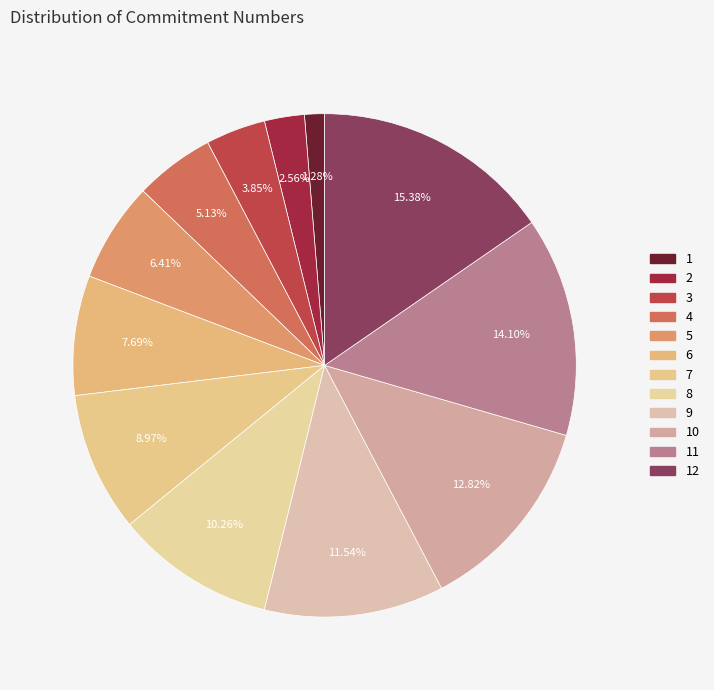

Count the number of slices in the pie.

12